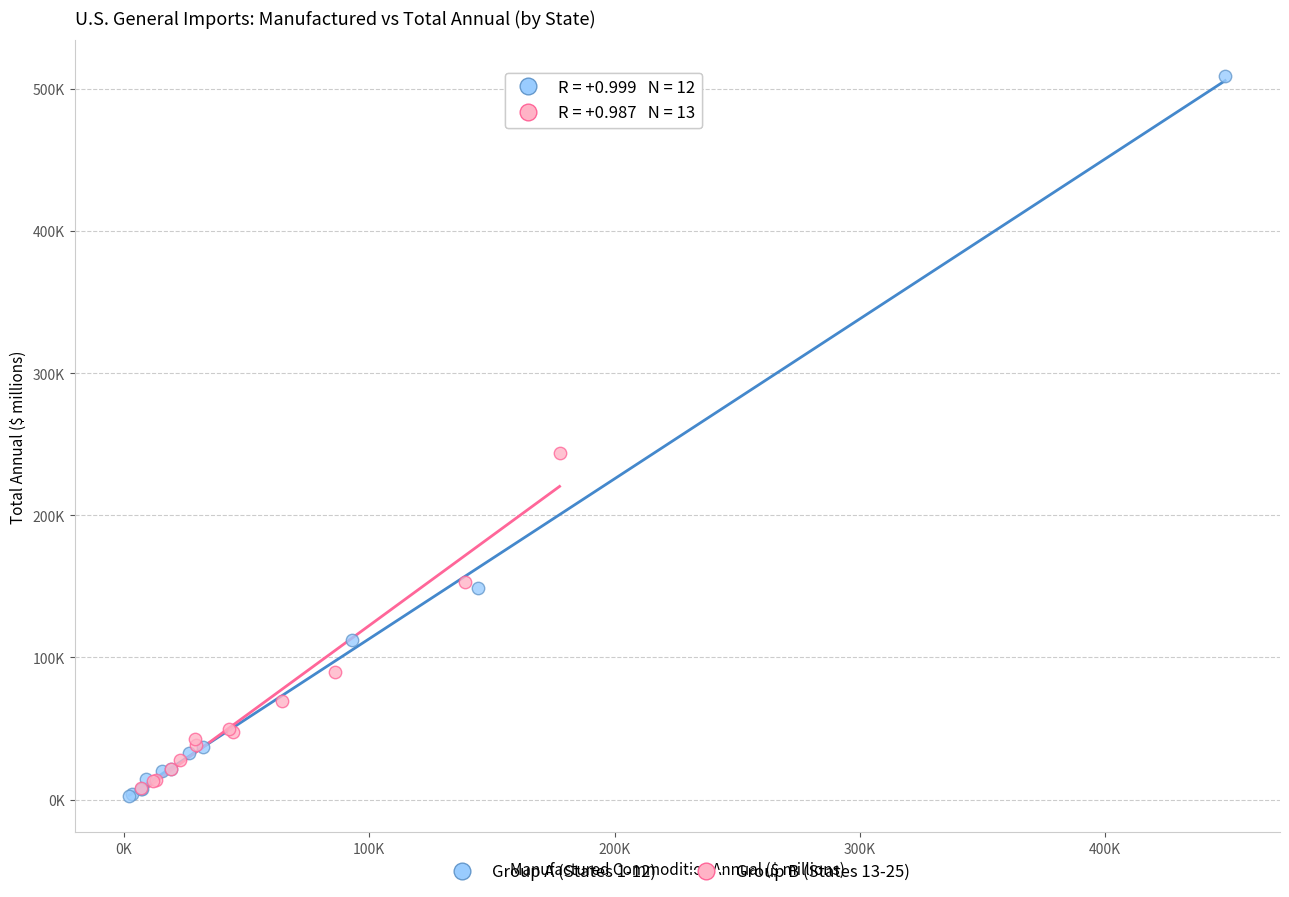

What are all the series names shown in the legend?

Group A (States 1-12), Group B (States 13-25)